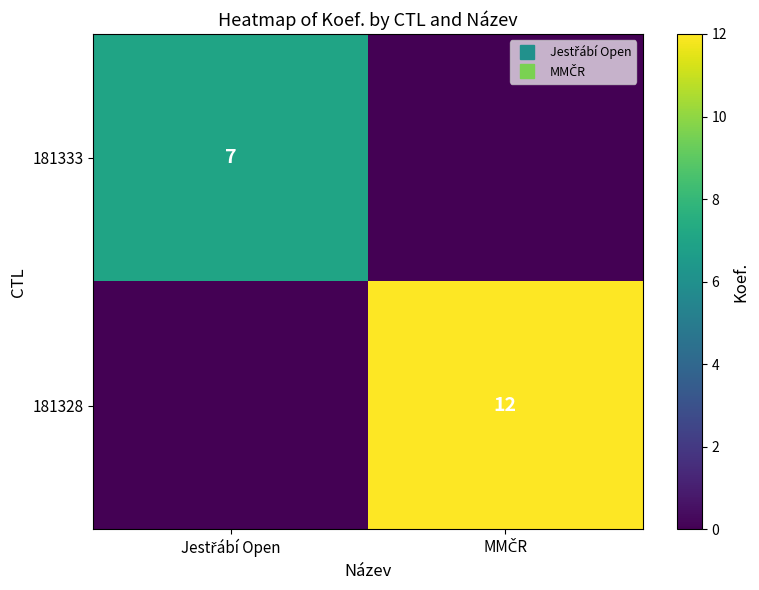

What is the spread (max minus min) of values at MMČR?

12